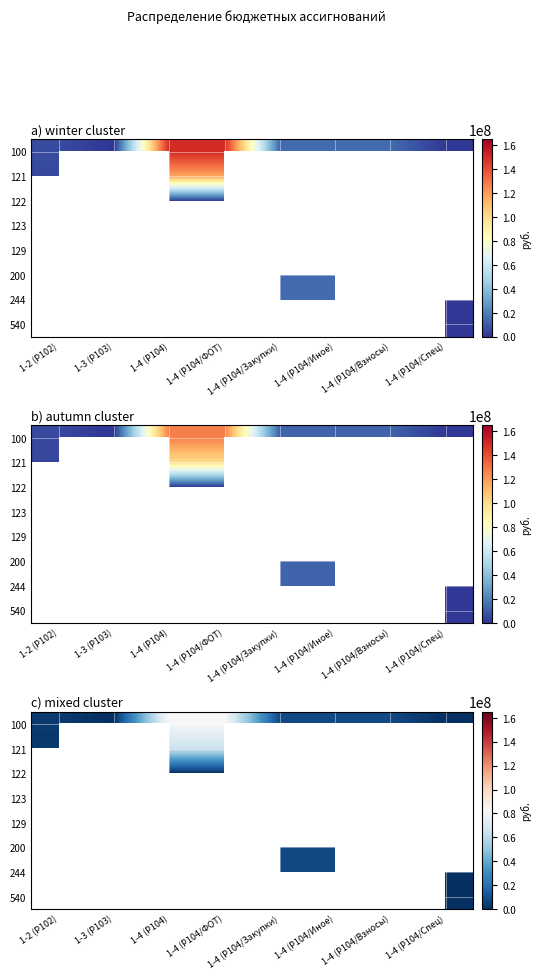

At 1-2 (Р102), list the series in order from largest to smallest.

100, 121, 122, 123, 129, 200, 244, 540